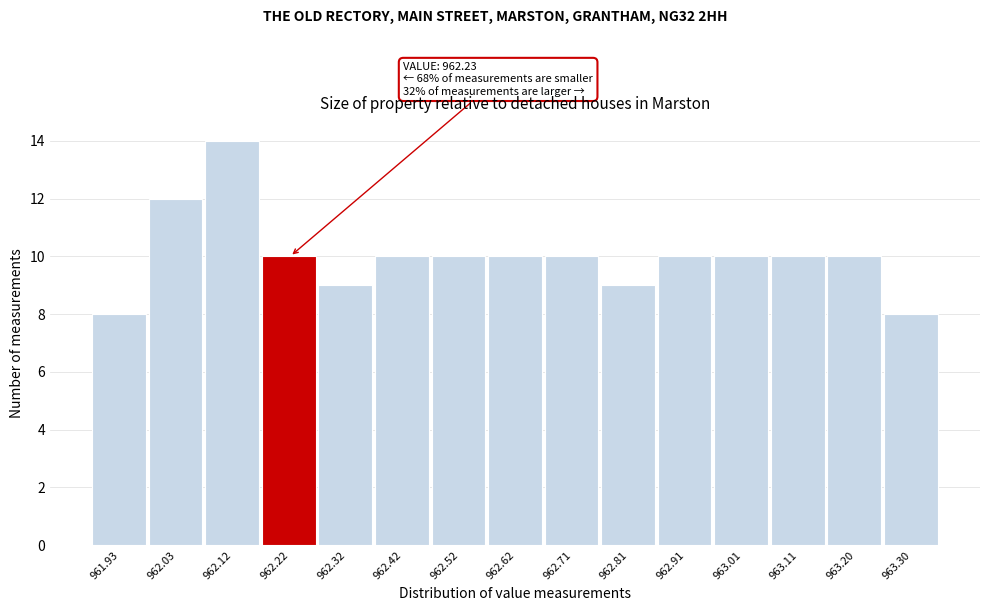

Which range on the x-axis has the tallest bar?

962.076 to 962.174